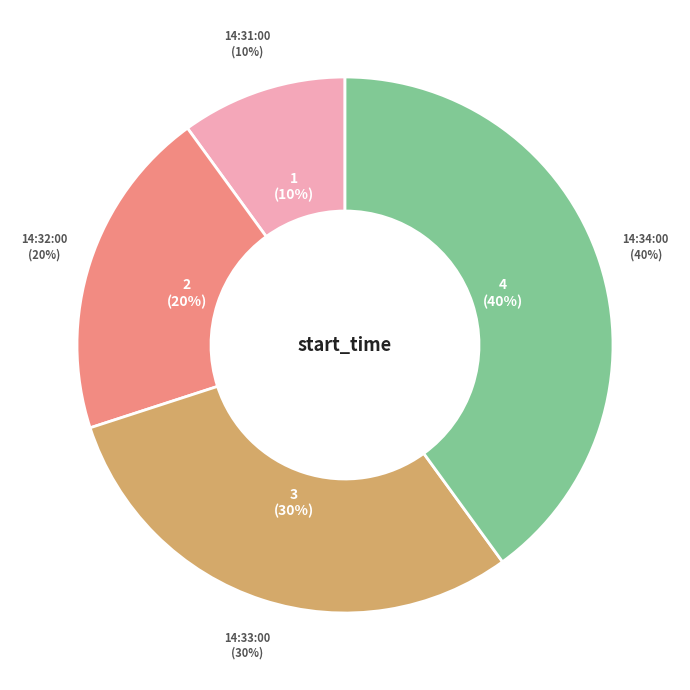

What is the change in value from 14:33:00 to 14:34:00?

+1